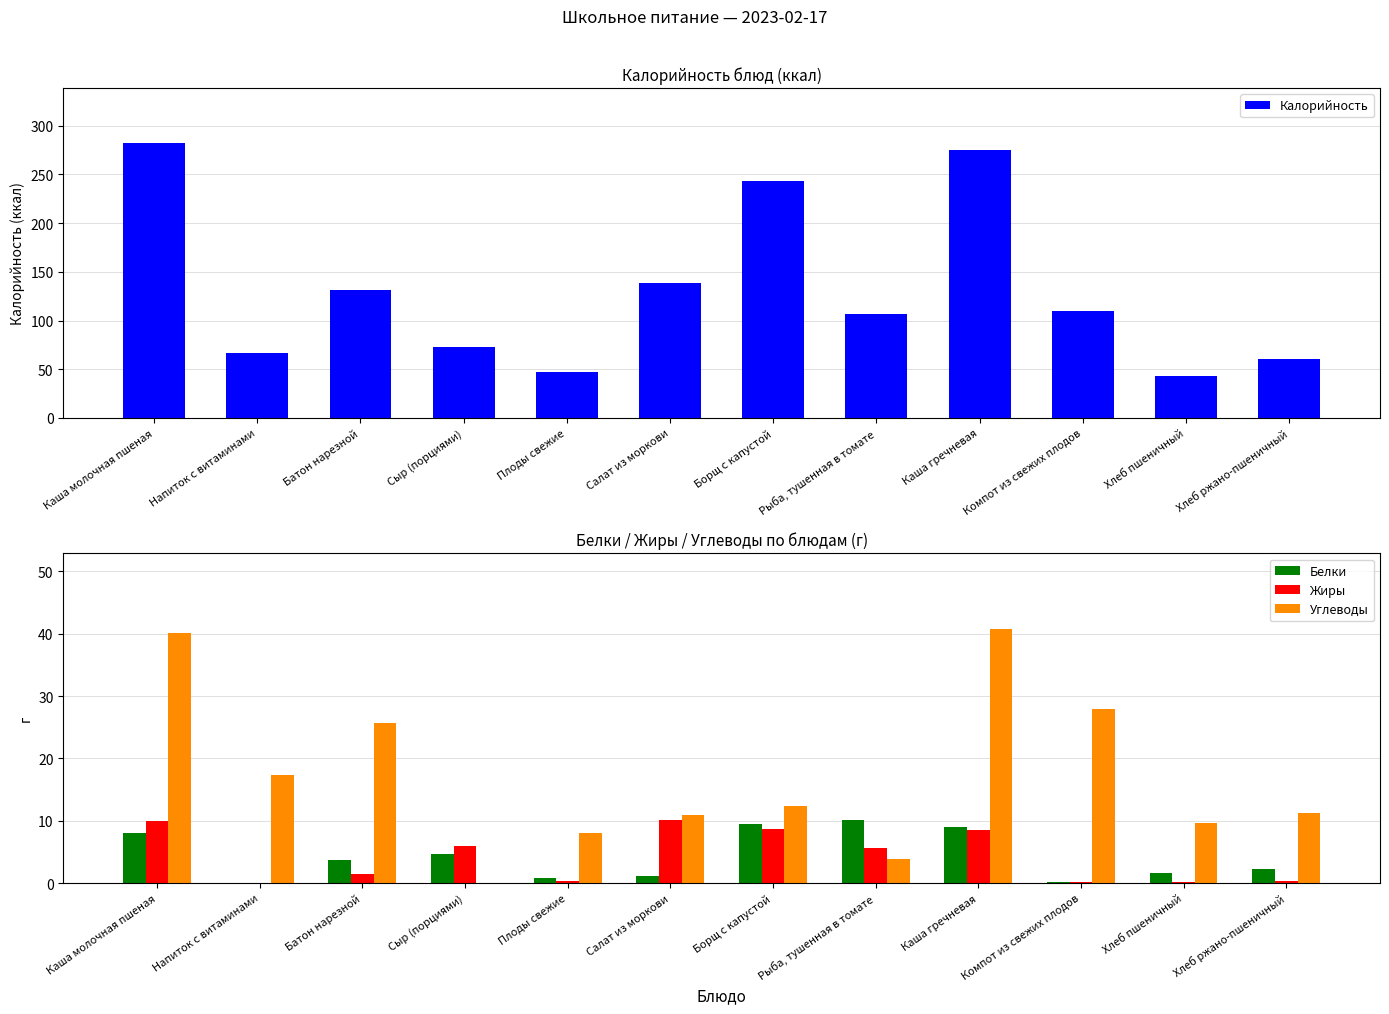

What is the spread (max minus min) of values at Каша гречневая?

266.8